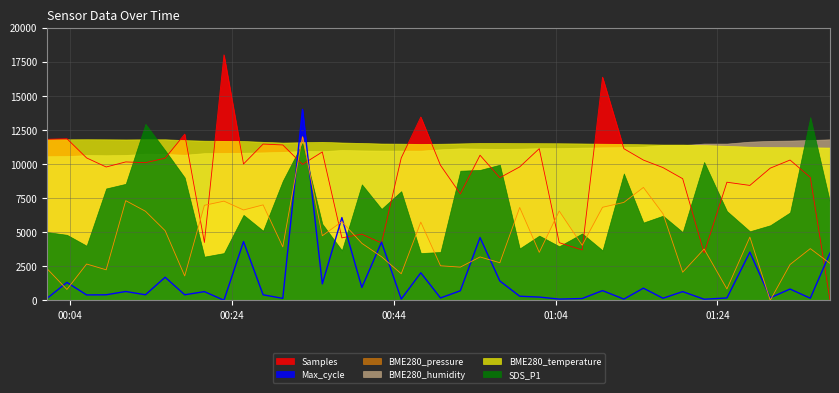

What is the difference between the Samples values at 2023/07/20 01:07:17 and 2023/07/20 01:09:48?

12671.8